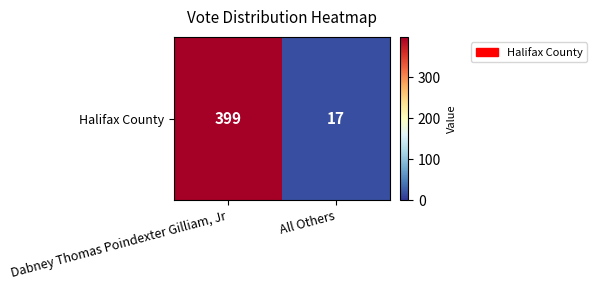

Reading left to right, transcribe all the data shown in this chart.

Dabney Thomas Poindexter Gilliam, Jr=399	All Others=17